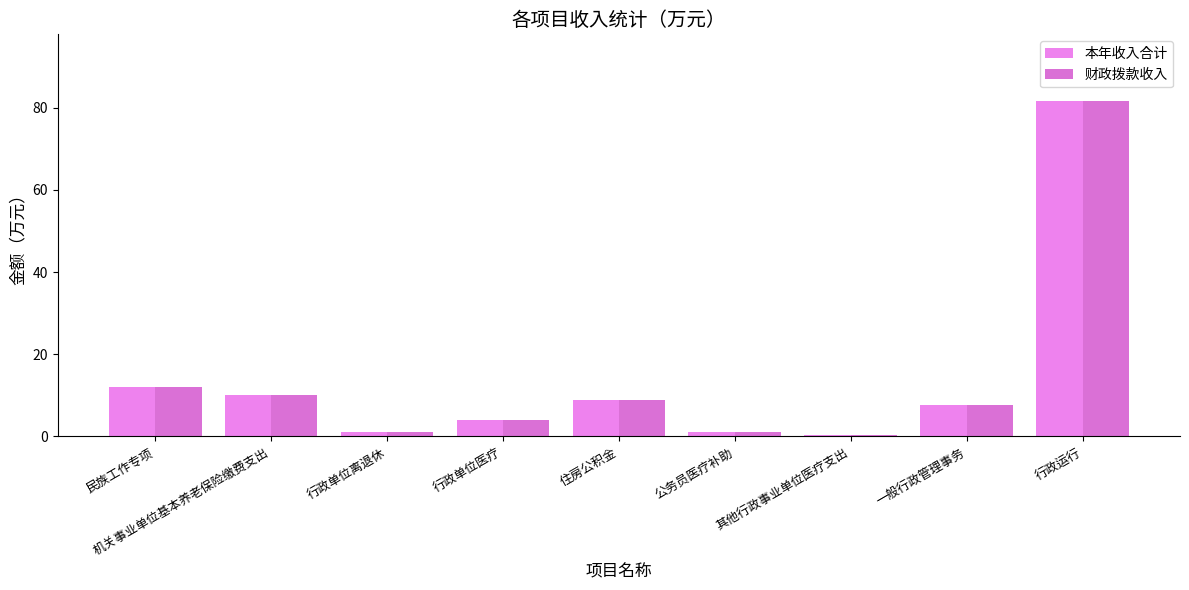

Reading left to right, what are all the values shown in this chart?

本年收入合计: 民族工作专项=12.0	机关事业单位基本养老保险缴费支出=10.1	行政单位离退休=1.2	行政单位医疗=3.9	住房公积金=8.8	公务员医疗补助=1.1	其他行政事业单位医疗支出=0.2	一般行政管理事务=7.5	行政运行=81.5
财政拨款收入: 民族工作专项=12.0	机关事业单位基本养老保险缴费支出=10.1	行政单位离退休=1.2	行政单位医疗=3.9	住房公积金=8.8	公务员医疗补助=1.1	其他行政事业单位医疗支出=0.2	一般行政管理事务=7.5	行政运行=81.5